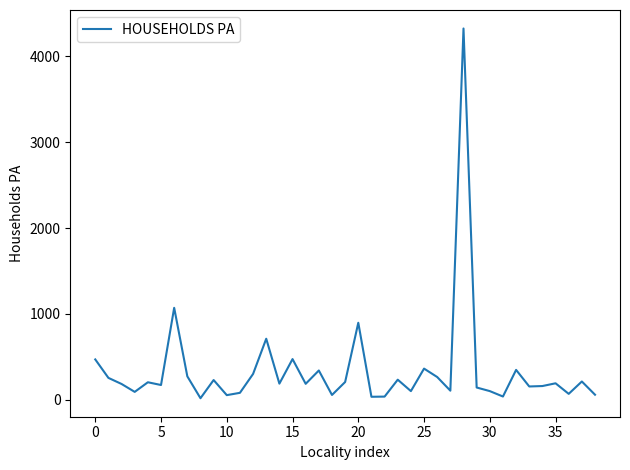

What is the difference between the maximum and minimum values?

4306